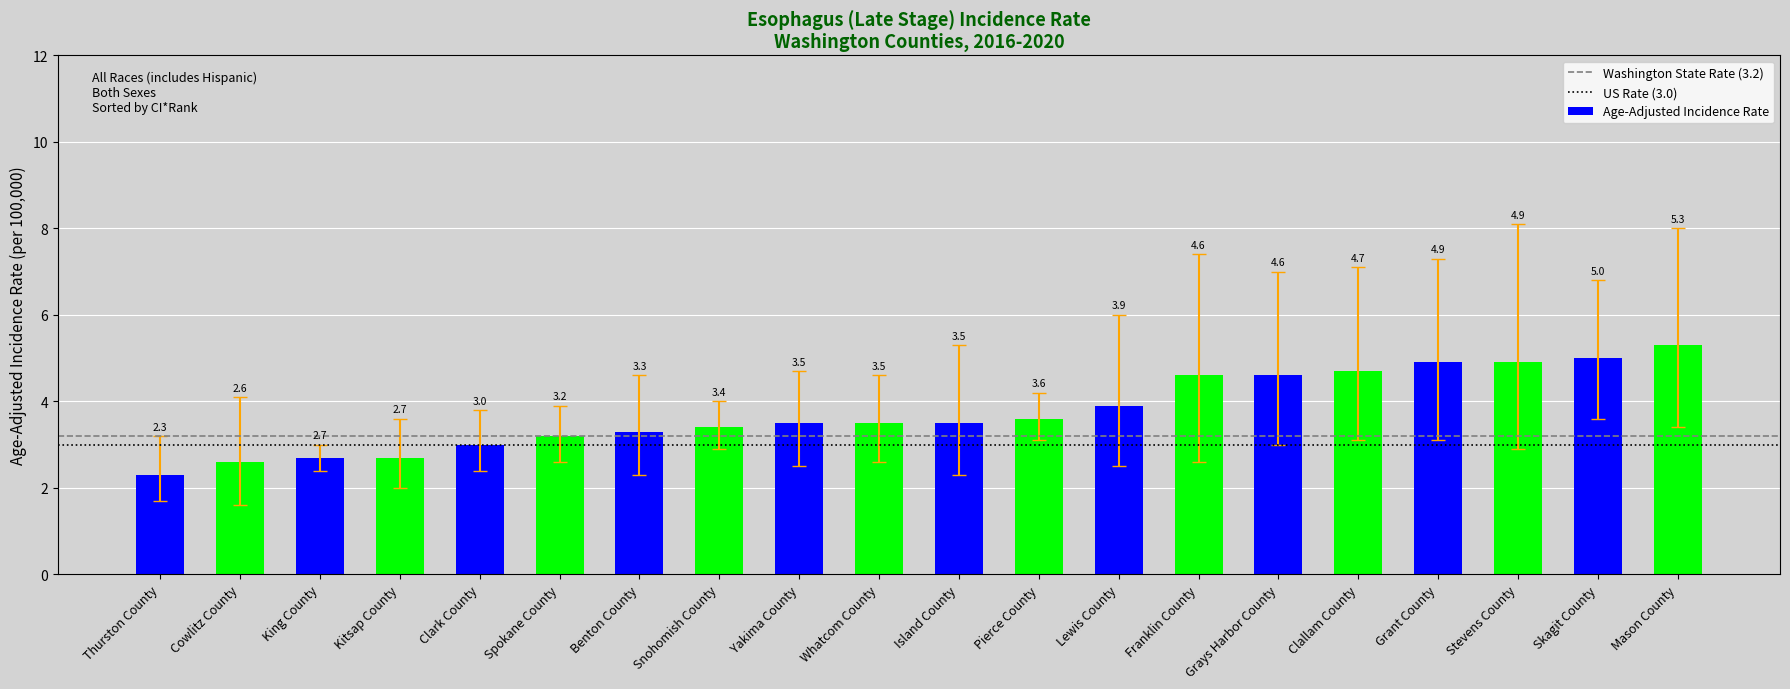

What position from the right is Island County?

10